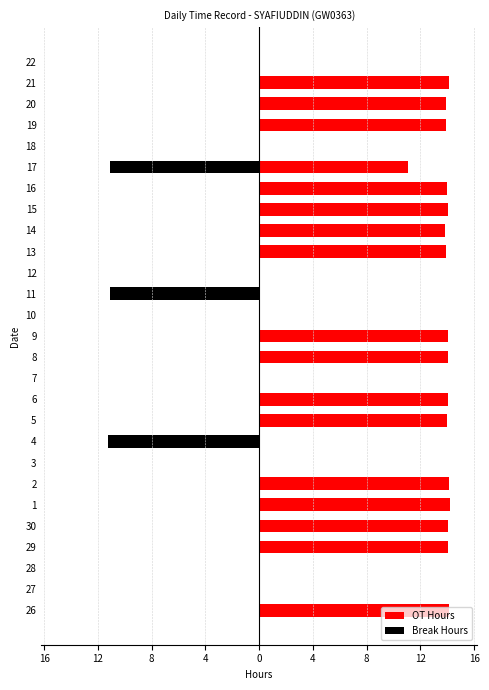

How many distinct data groups are displayed?

2